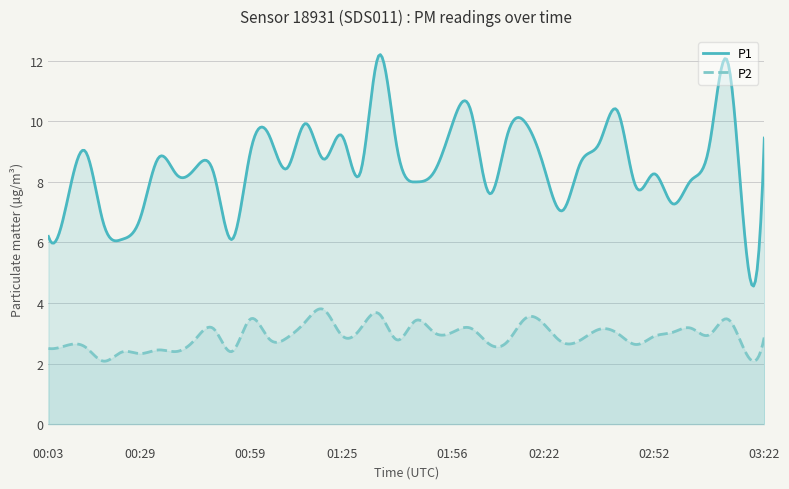

True or false: P1 and P2 intersect in this chart.

False